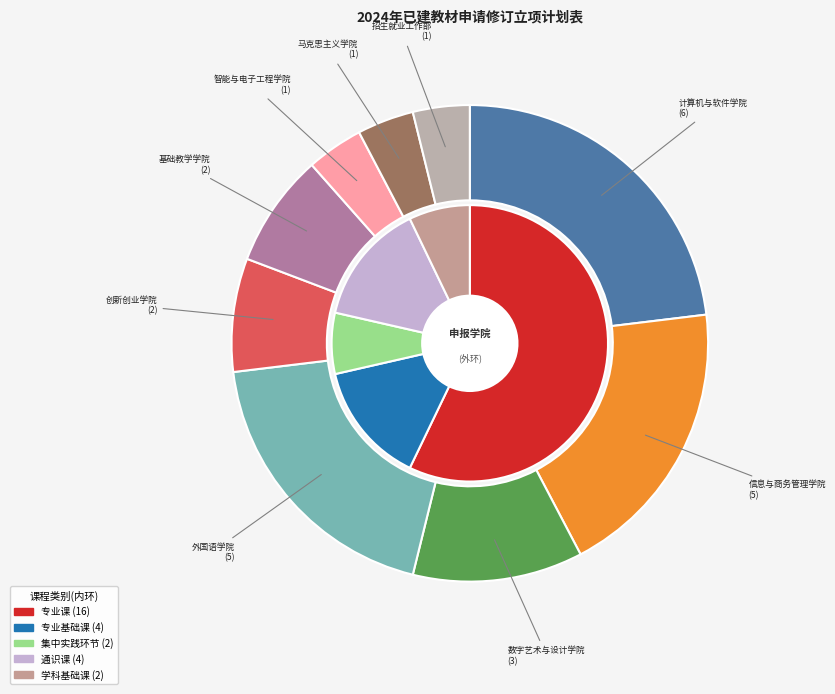

To the nearest percent, what percentage of the pie is 数字艺术与设计学院?

12%